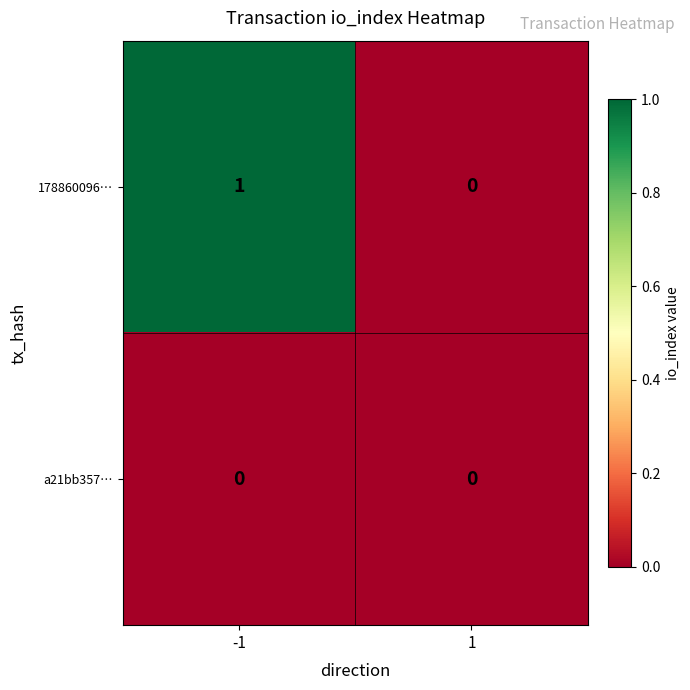

At -1, list the series in order from largest to smallest.

178860096…, a21bb357…